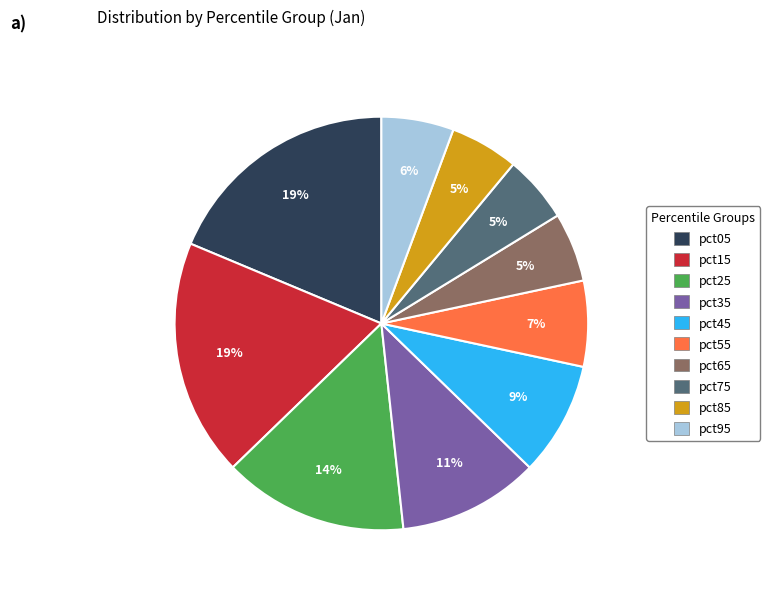

How many slices are in this pie chart?

10